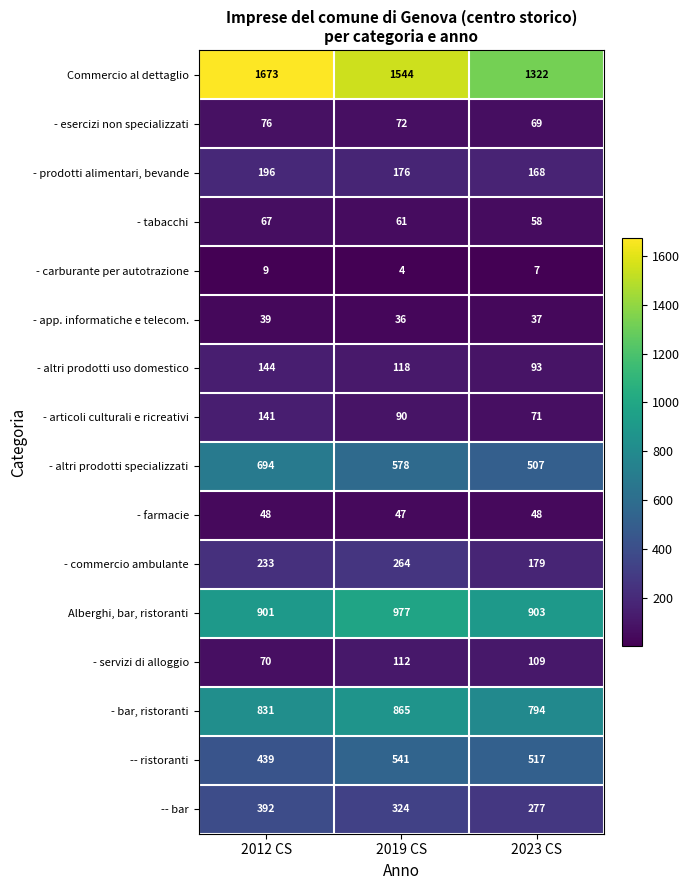

Where does the - esercizi non specializzati series first go above 72?

2012 CS